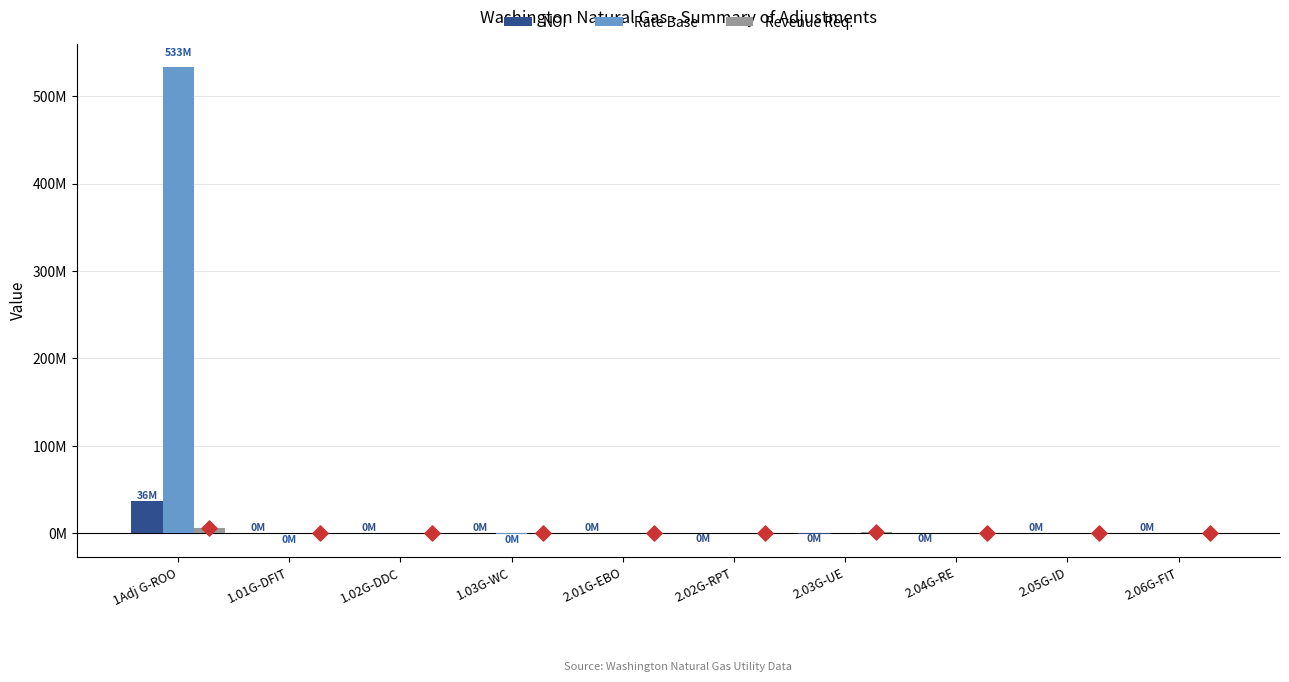

At how many categories does at least one series exceed 326137605?

1